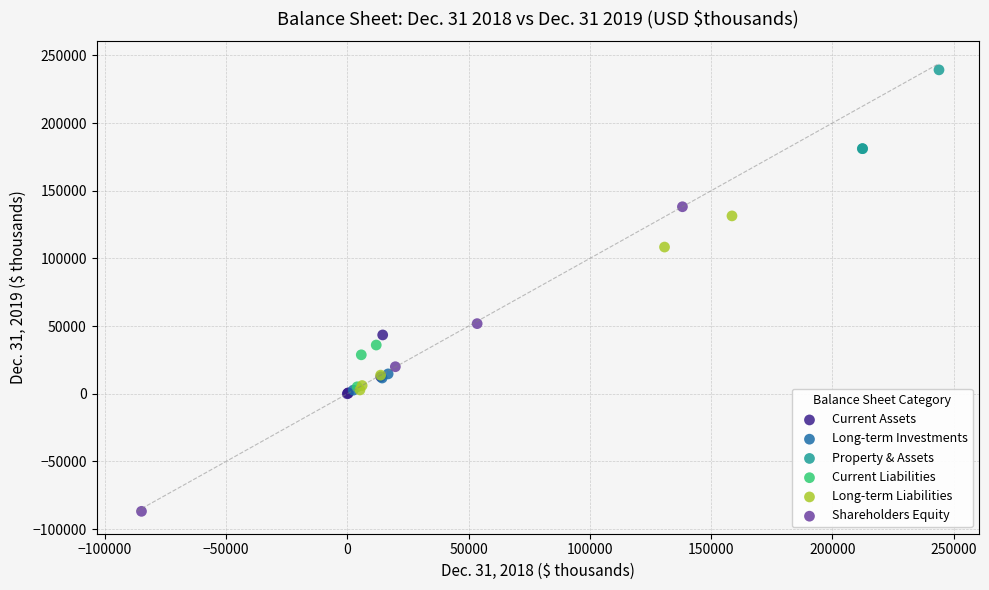

Which series has the largest Y range (max minus min)?

Shareholders Equity